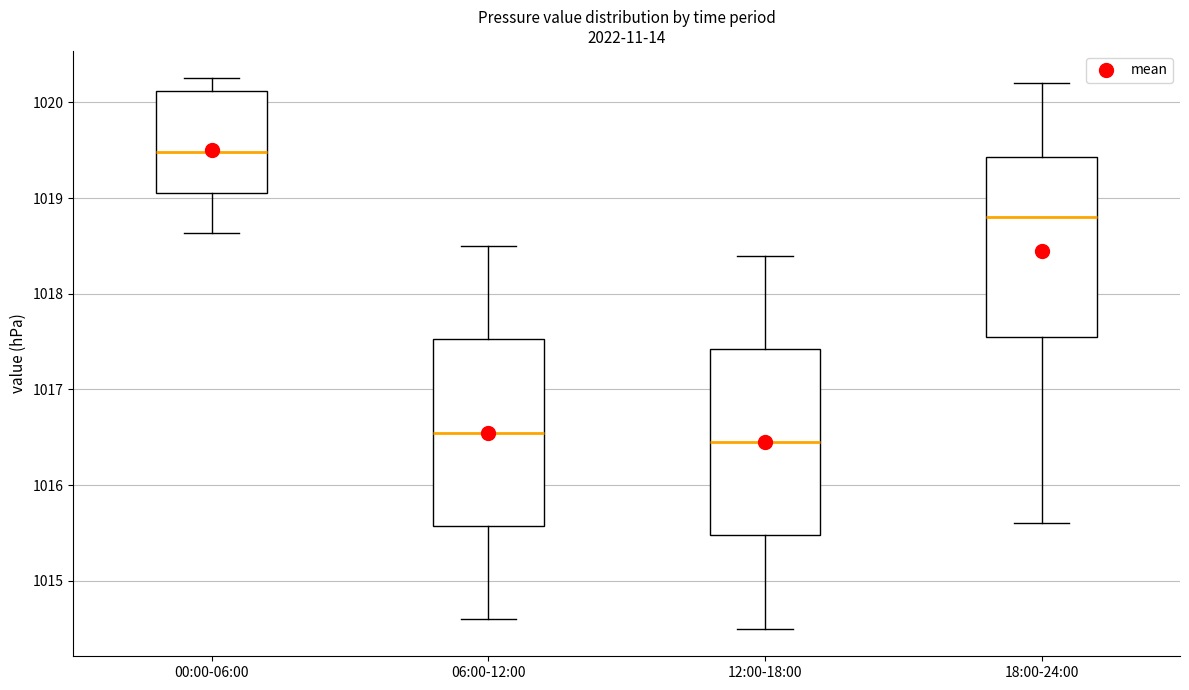

Reading left to right, transcribe this box plot: for each box, give where its median line is, the range the box spans, and where its two whiskers end, as read against the y-axis. The values are not printed on the chart, so give them approximately, as read against the axis.

00:00-06:00: median 1019.5, box 1019.1 to 1020.1, whiskers 1018.6 to 1020.3
06:00-12:00: median 1016.6, box 1015.6 to 1017.5, whiskers 1014.6 to 1018.5
12:00-18:00: median 1016.5, box 1015.5 to 1017.4, whiskers 1014.5 to 1018.4
18:00-24:00: median 1018.8, box 1017.6 to 1019.4, whiskers 1015.6 to 1020.2